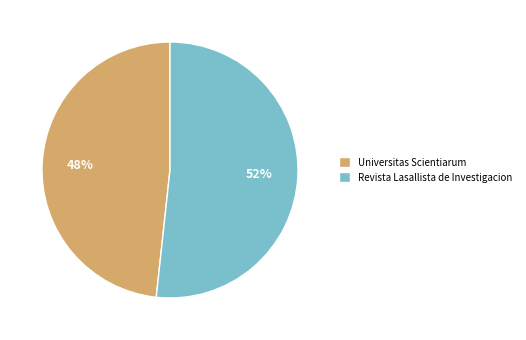

Is there any slice that represents more than half of the pie?

Yes